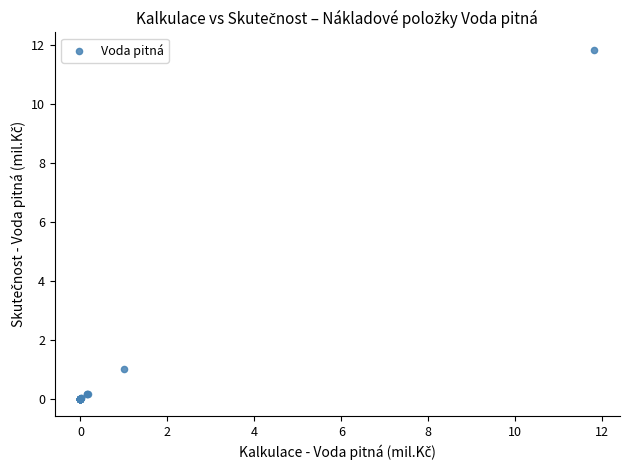

What Y value in the scatter plot is closest to 5?

1.0